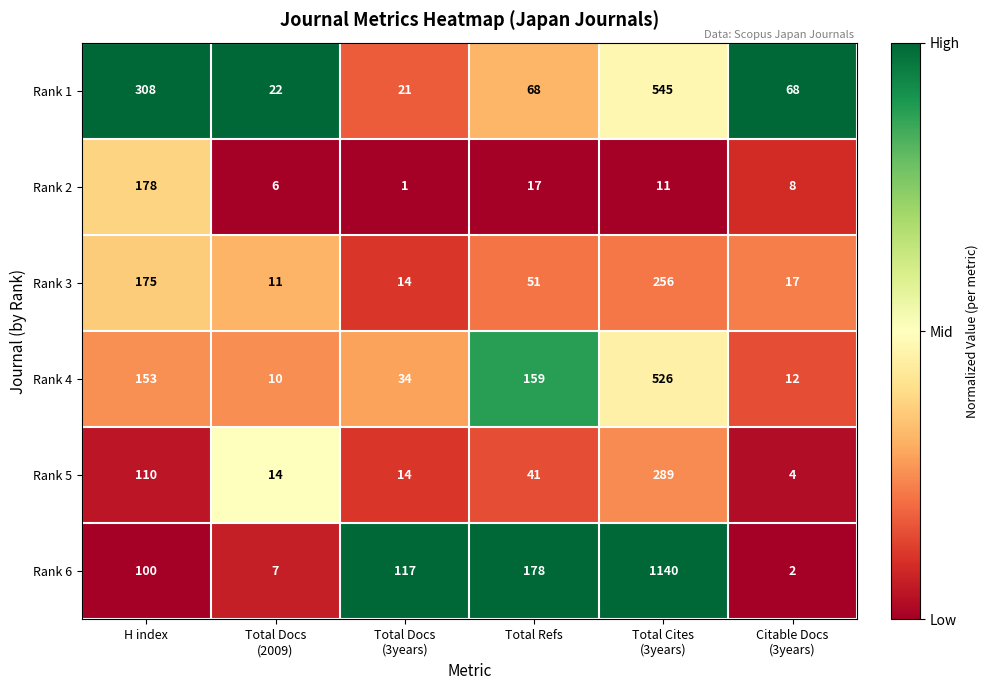

How many series are shown in this chart?

6